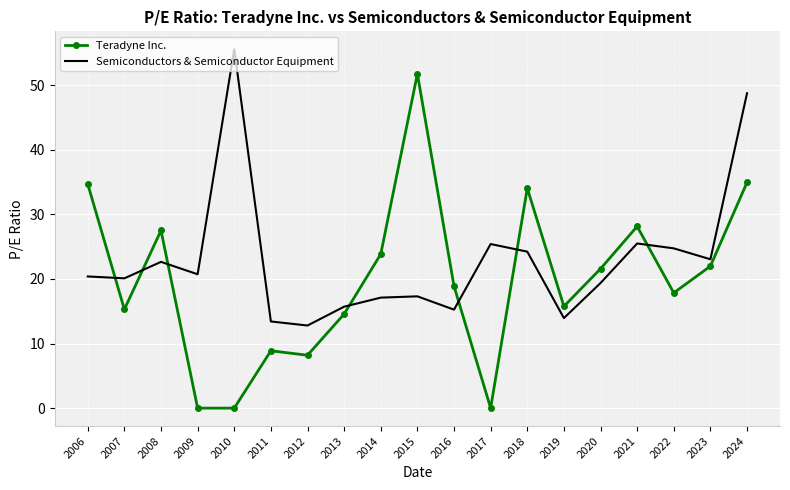

List the series in order of their peak value, lowest first.

Teradyne Inc., Semiconductors & Semiconductor Equipment